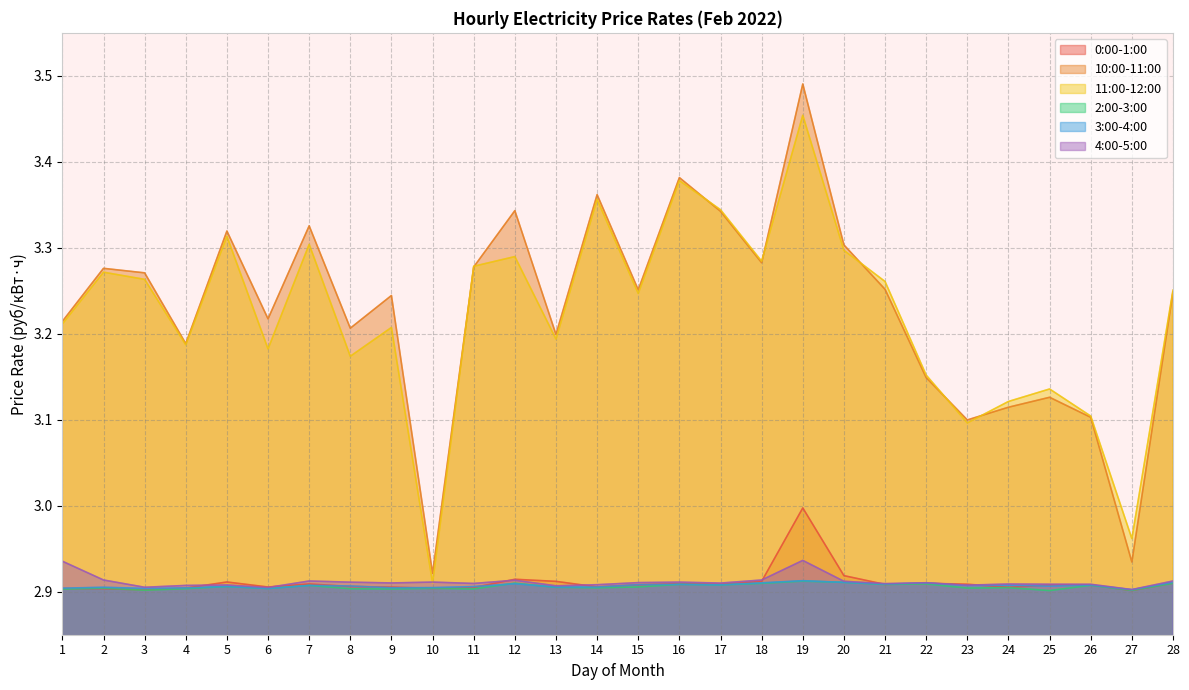

What are all the series names shown in the legend?

0:00-1:00, 10:00-11:00, 11:00-12:00, 2:00-3:00, 3:00-4:00, 4:00-5:00